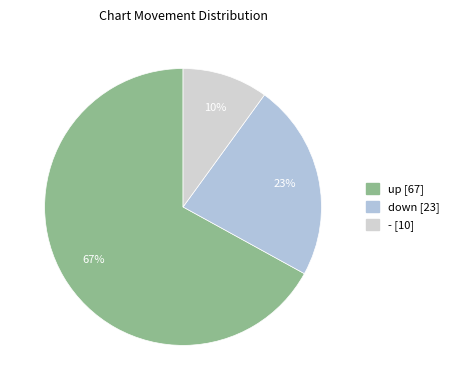

Do up and - together represent more than half of the pie?

Yes